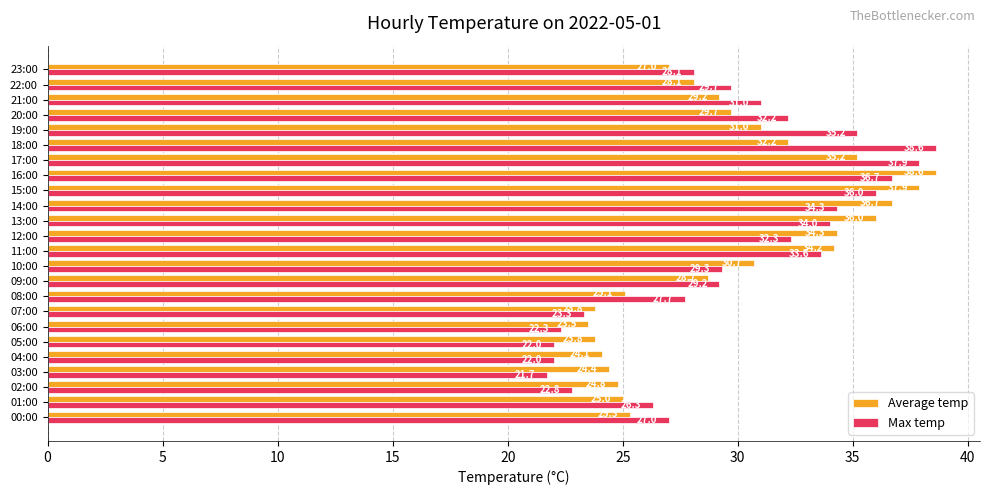

List the series in order of their overall mean, highest first.

Max temp, Average temp